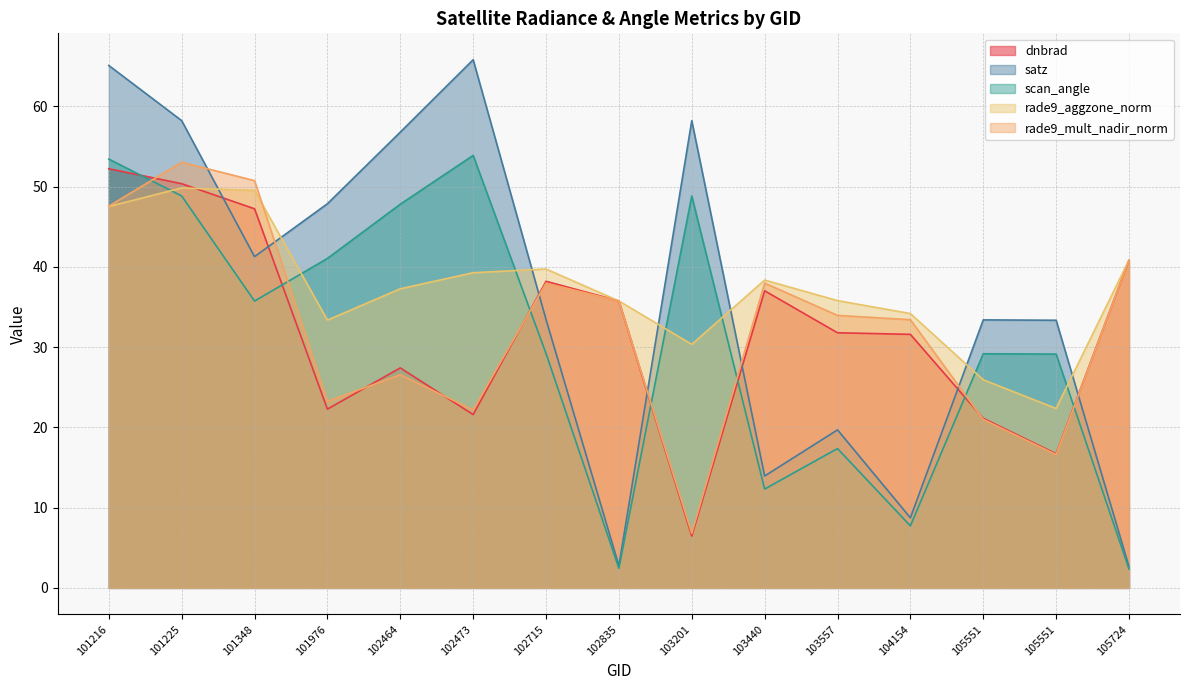

What is the sum of the dnbrad values at 102464 and 101976?

49.7